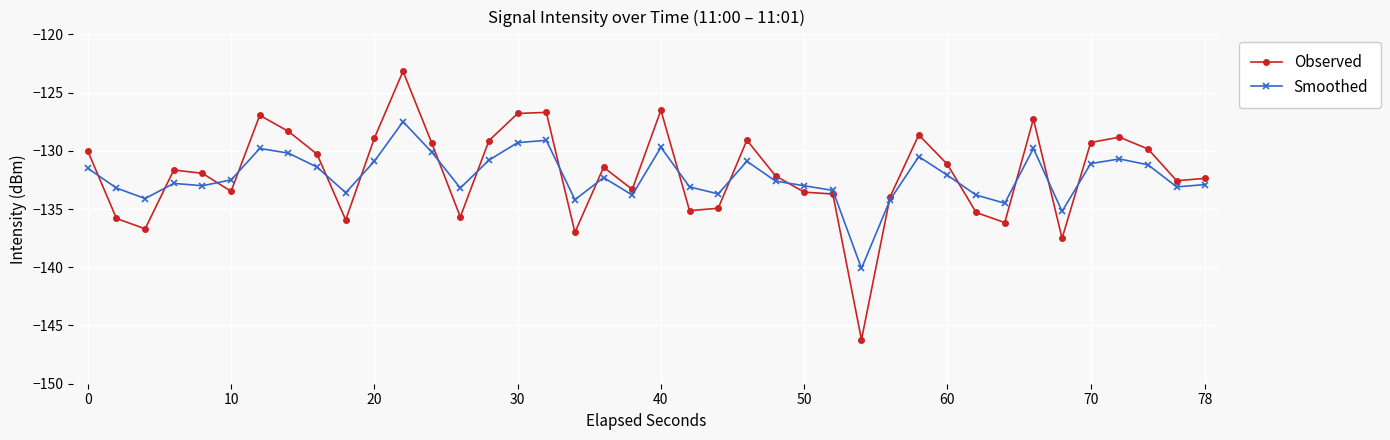

What are all the series names shown in the legend?

Observed, Smoothed